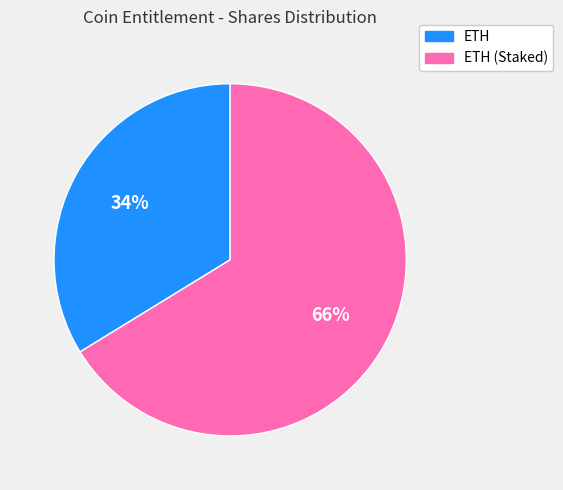

Is there any slice that represents more than half of the pie?

Yes